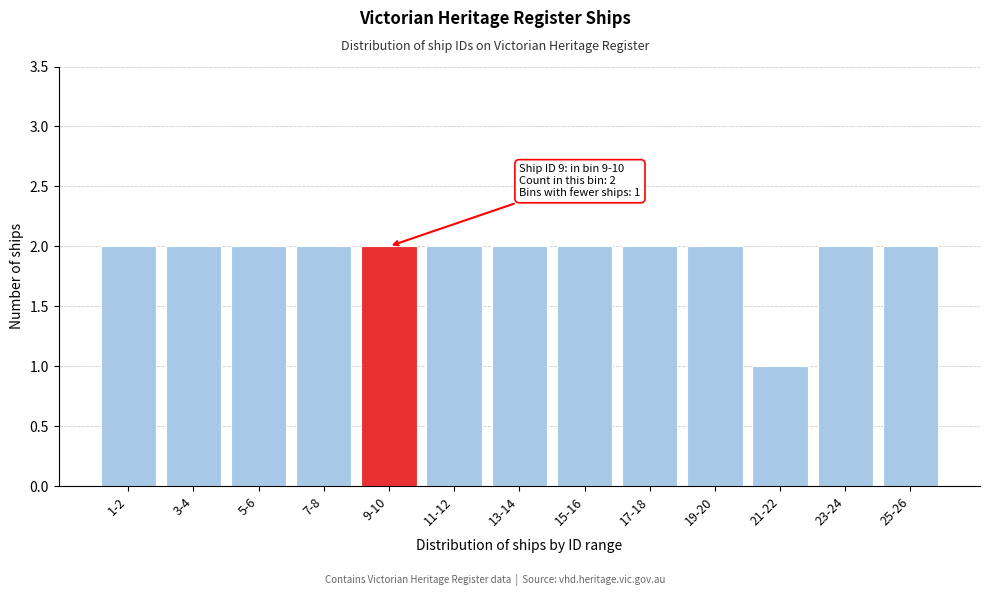

Reading left to right, extract all data points from this chart.

1-2=2	3-4=2	5-6=2	7-8=2	9-10=2	11-12=2	13-14=2	15-16=2	17-18=2	19-20=2	21-22=1	23-24=2	25-26=2